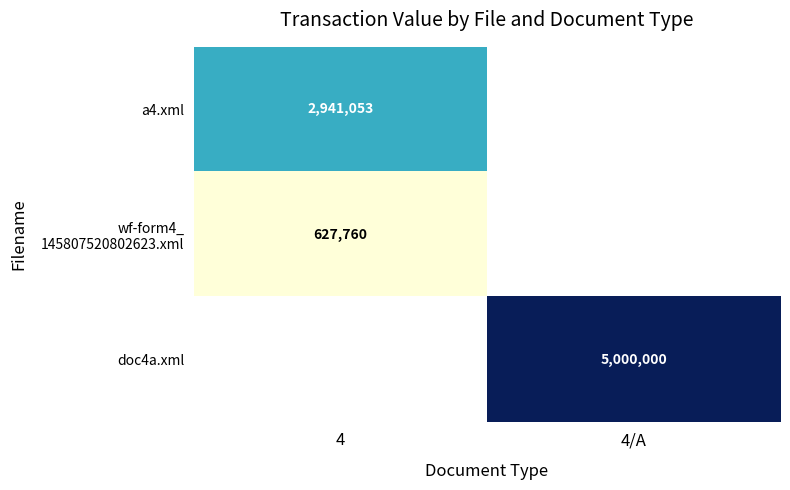

The value of a4.xml at 4 is 2941053. True or false?

True